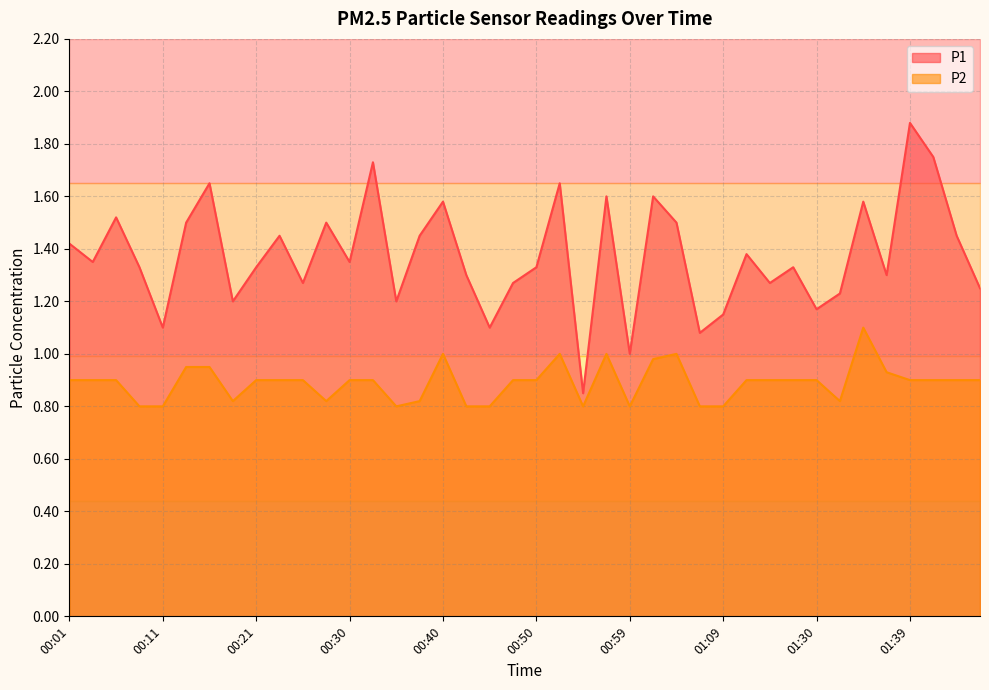

True or false: P1 and P2 cross at least once.

False